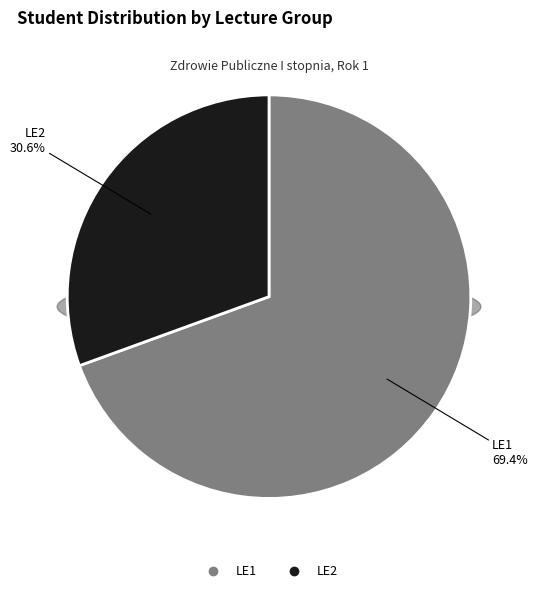

What percentage is the LE1 slice, to the nearest percent?

69%